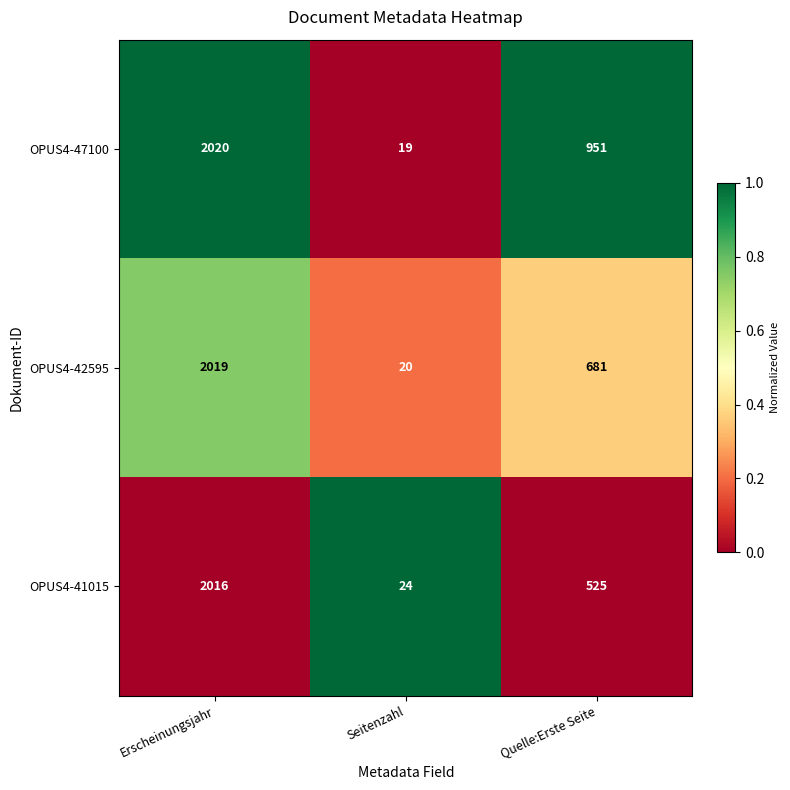

Reading left to right, list all the values displayed in this chart.

OPUS4-47100: Erscheinungsjahr=2020	Seitenzahl=19	Quelle:Erste Seite=951
OPUS4-42595: Erscheinungsjahr=2019	Seitenzahl=20	Quelle:Erste Seite=681
OPUS4-41015: Erscheinungsjahr=2016	Seitenzahl=24	Quelle:Erste Seite=525